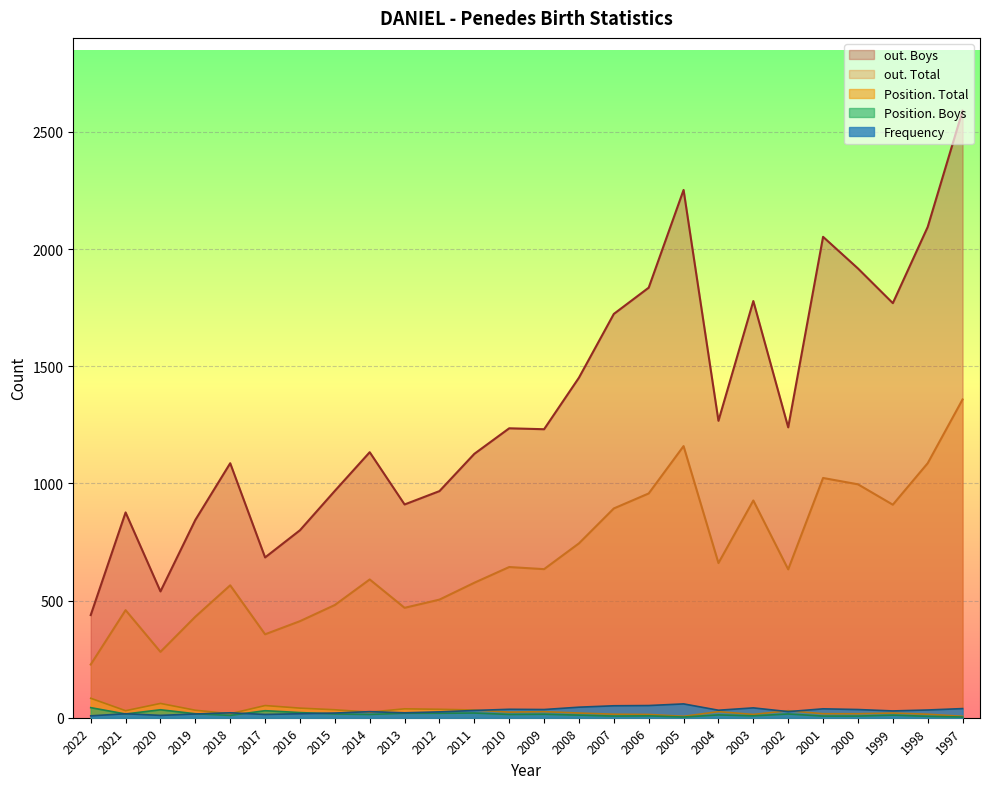

Reading right to left, extract all data points from this chart.

Frequency: 1997=39	1998=33	1999=29	2000=35	2001=38	2002=26	2003=42	2004=32	2005=59	2006=52	2007=51	2008=45	2009=35	2010=36	2011=31	2012=25	2013=21	2014=26	2015=20	2016=17	2017=14	2018=21	2019=16	2020=10	2021=17	2022=8
Position. Total: 1997=6	1998=15	1999=20	2000=17	2001=17	2002=30	2003=14	2004=26	2005=6	2006=14	2007=15	2008=20	2009=26	2010=24	2011=33	2012=36	2013=38	2014=24	2015=34	2016=41	2017=52	2018=17	2019=32	2020=61	2021=30	2022=83
Position. Boys: 1997=3	1998=6	1999=11	2000=7	2001=7	2002=16	2003=8	2004=12	2005=3	2006=8	2007=7	2008=11	2009=15	2010=14	2011=20	2012=19	2013=19	2014=14	2015=16	2016=22	2017=30	2018=10	2019=17	2020=34	2021=16	2022=43
out. Total: 1997=1358	1998=1086	1999=909	2000=996	2001=1023	2002=633	2003=927	2004=660	2005=1159	2006=957	2007=893	2008=744	2009=634	2010=643	2011=576	2012=504	2013=469	2014=590	2015=481	2016=412	2017=356	2018=565	2019=431	2020=281	2021=459	2022=227
out. Boys: 1997=2590	1998=2094	1999=1769	2000=1917	2001=2052	2002=1239	2003=1778	2004=1267	2005=2252	2006=1835	2007=1723	2008=1451	2009=1231	2010=1235	2011=1126	2012=967	2013=910	2014=1133	2015=968	2016=800	2017=684	2018=1086	2019=844	2020=539	2021=876	2022=438